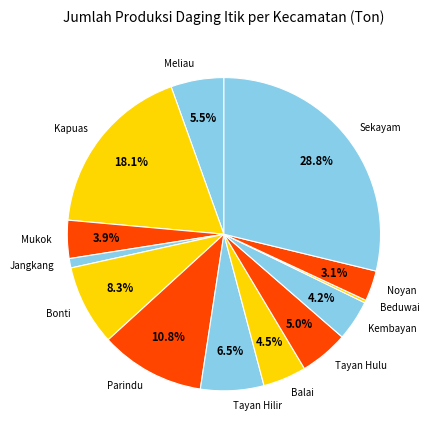

To the nearest percent, what percentage of the pie is Jangkang?

1%